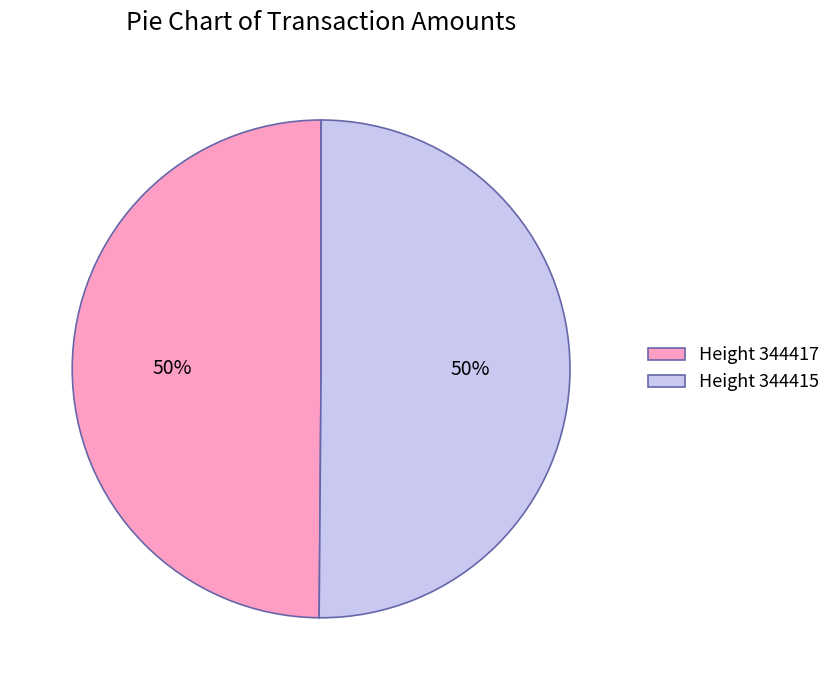

To the nearest percent, what is the average slice percentage?

50%